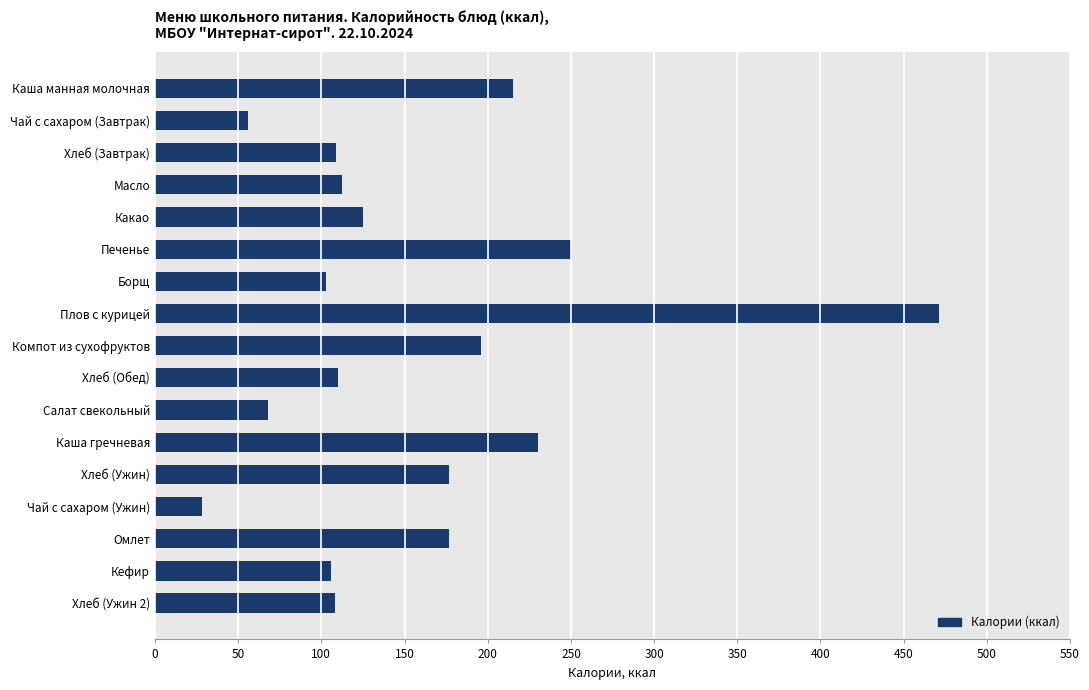

What is the label of the 15th bar from the bottom?

Хлеб (Завтрак)